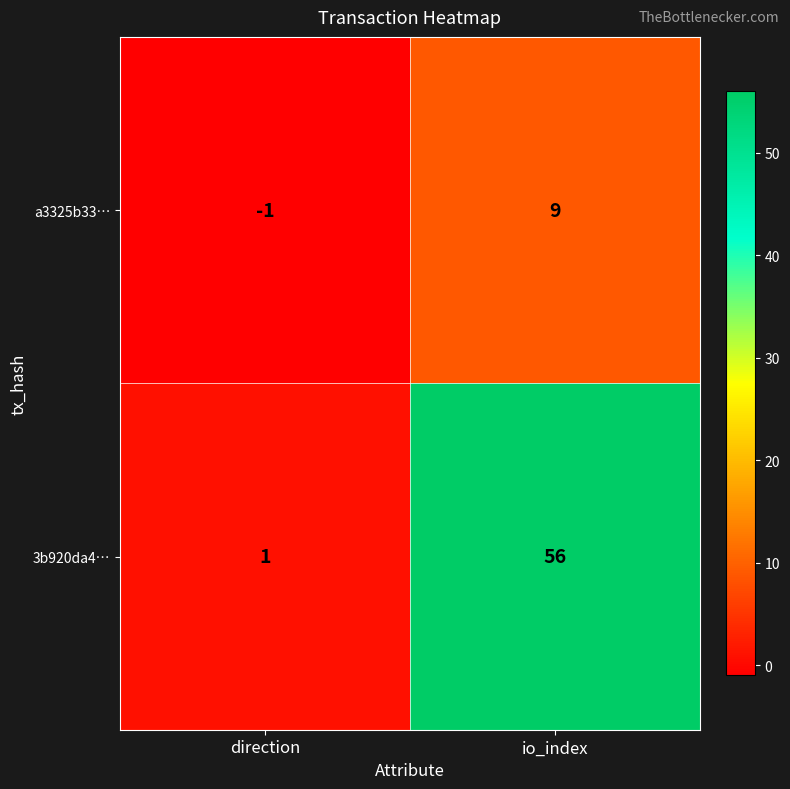

At how many categories does at least one series exceed 31?

1